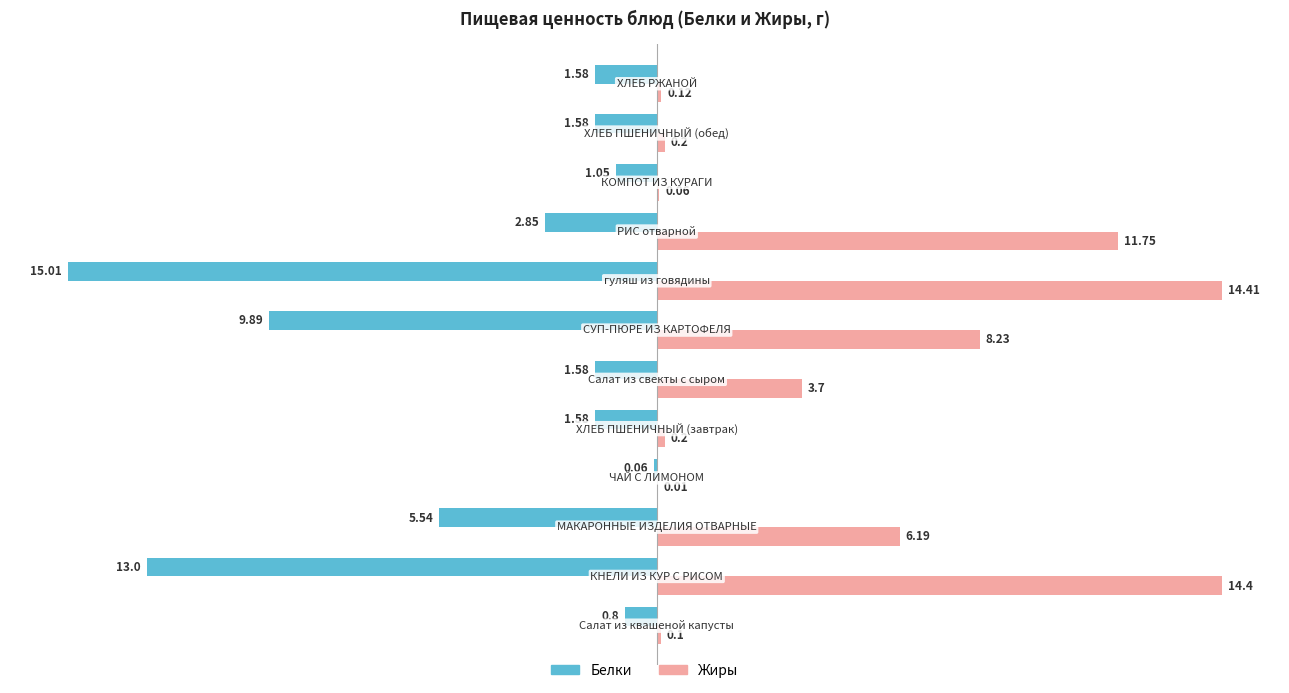

What is the sum of all Белки values?

-54.5